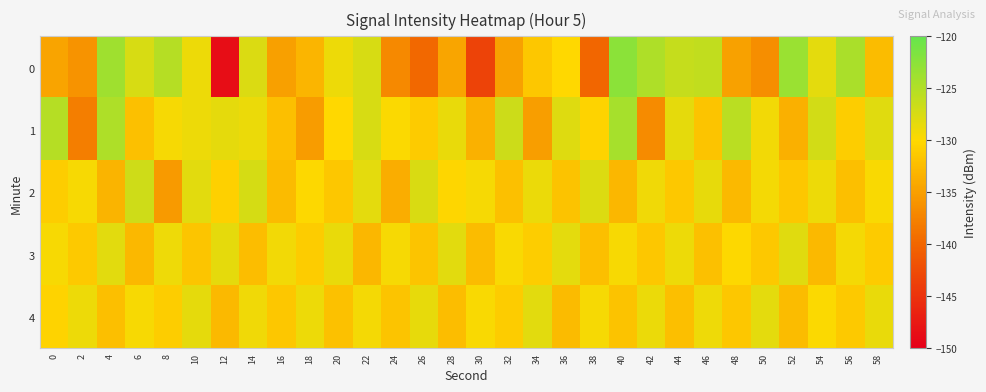

Reading right to left, extract all data points from this chart.

0: 58=-132.5	56=-124.6	54=-128.2	52=-123.5	50=-136.5	48=-134.9	46=-126.0	44=-126.2	42=-124.7	40=-122.5	38=-140.0	36=-130.0	34=-131.6	32=-134.8	30=-143.3	28=-134.5	26=-139.7	24=-137.0	22=-127.5	20=-128.8	18=-133.1	16=-135.0	14=-127.7	12=-148.7	10=-128.9	8=-125.2	6=-127.5	4=-123.8	2=-136.0	0=-134.6
1: 58=-128.0	56=-130.9	54=-127.1	52=-133.5	50=-129.2	48=-125.6	46=-131.8	44=-128.4	42=-136.7	40=-124.3	38=-130.5	36=-127.9	34=-135.1	32=-126.7	30=-133.4	28=-128.6	26=-131.2	24=-129.8	22=-127.5	20=-130.0	18=-135.3	16=-132.3	14=-128.7	12=-128.4	10=-128.9	8=-129.5	6=-132.2	4=-124.7	2=-137.9	0=-125.2
2: 58=-129.7	56=-132.3	54=-128.9	52=-131.6	50=-129.3	48=-132.7	46=-128.5	44=-131.4	42=-129.1	40=-133.0	38=-127.8	36=-131.9	34=-128.7	32=-132.1	30=-129.4	28=-130.2	26=-127.6	24=-133.8	22=-128.3	20=-131.5	18=-129.9	16=-132.6	14=-127.3	12=-130.7	10=-128.1	8=-135.4	6=-126.8	4=-133.2	2=-129.5	0=-131.0
3: 58=-131.2	56=-129.3	54=-132.7	52=-128.0	50=-131.4	48=-129.9	46=-132.1	44=-128.8	42=-131.6	40=-129.5	38=-132.2	36=-128.3	34=-131.0	32=-129.7	30=-132.5	28=-128.1	26=-131.8	24=-129.4	22=-132.9	20=-128.6	18=-131.1	16=-129.2	14=-132.4	12=-128.4	10=-131.7	8=-129.0	6=-132.8	4=-128.2	2=-131.3	0=-129.6
4: 58=-128.6	56=-131.3	54=-129.8	52=-132.5	50=-128.3	48=-131.6	46=-129.0	44=-132.2	42=-128.7	40=-131.9	38=-129.4	36=-132.6	34=-128.2	32=-131.1	30=-129.7	28=-132.4	26=-128.5	24=-131.8	22=-129.3	20=-132.0	18=-128.8	16=-131.5	14=-129.1	12=-132.7	10=-128.4	8=-131.0	6=-129.6	4=-132.3	2=-128.9	0=-130.5